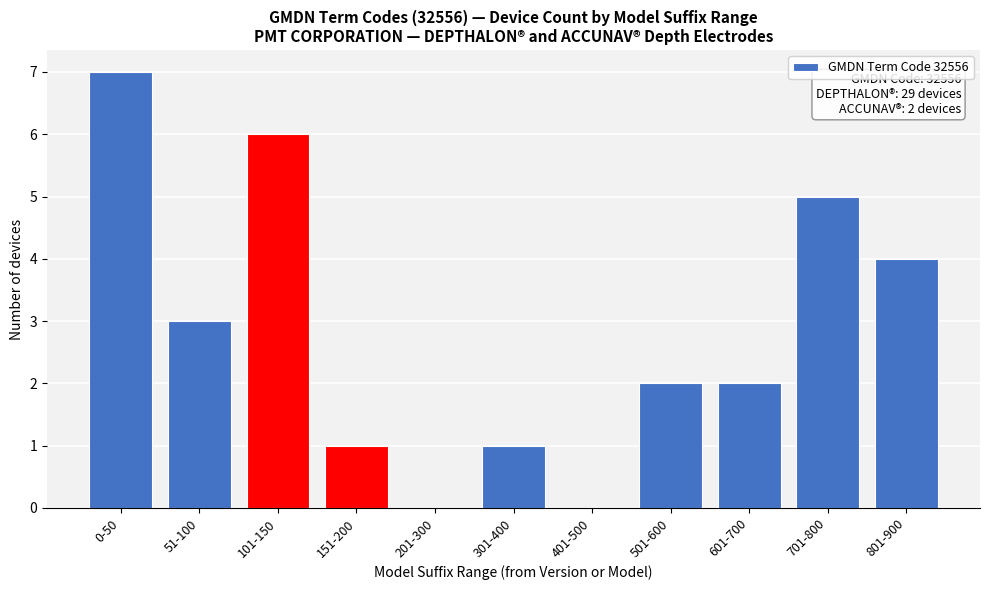

Reading left to right, transcribe all the data shown in this chart.

0-50=7	51-100=3	101-150=6	151-200=1	201-300=0	301-400=1	401-500=0	501-600=2	601-700=2	701-800=5	801-900=4